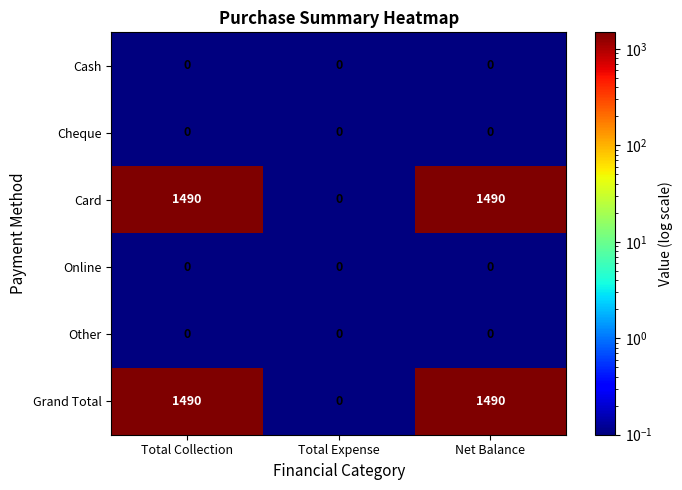

Is it true that Grand Total equals 0 at Total Expense?

True